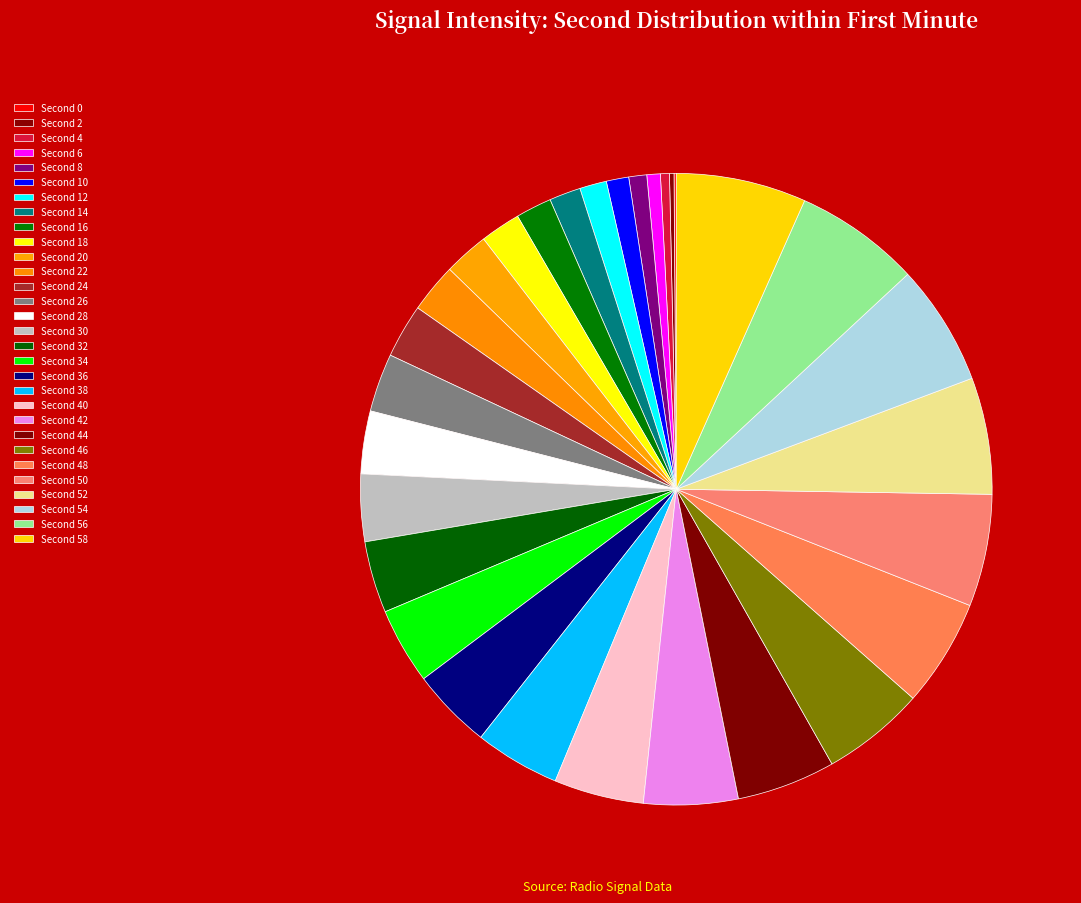

To the nearest percent, what is the average slice percentage?

3%